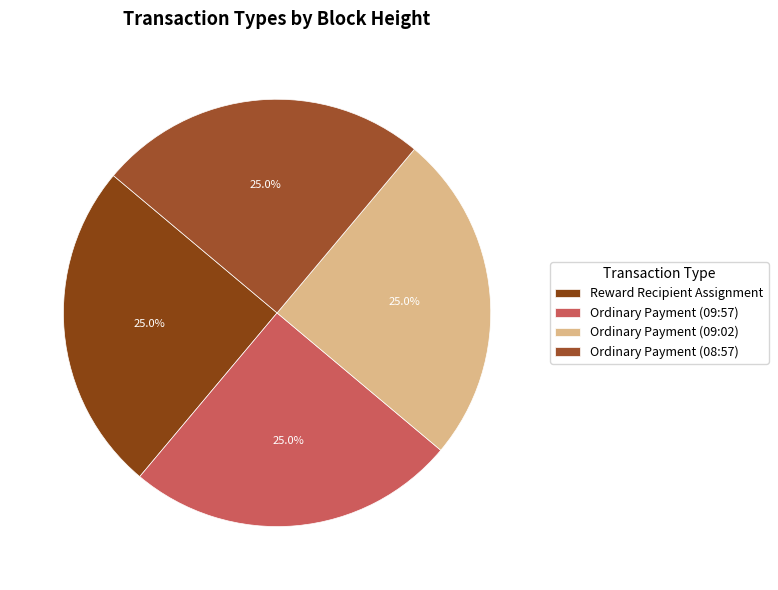

Is there a majority slice in this chart?

No